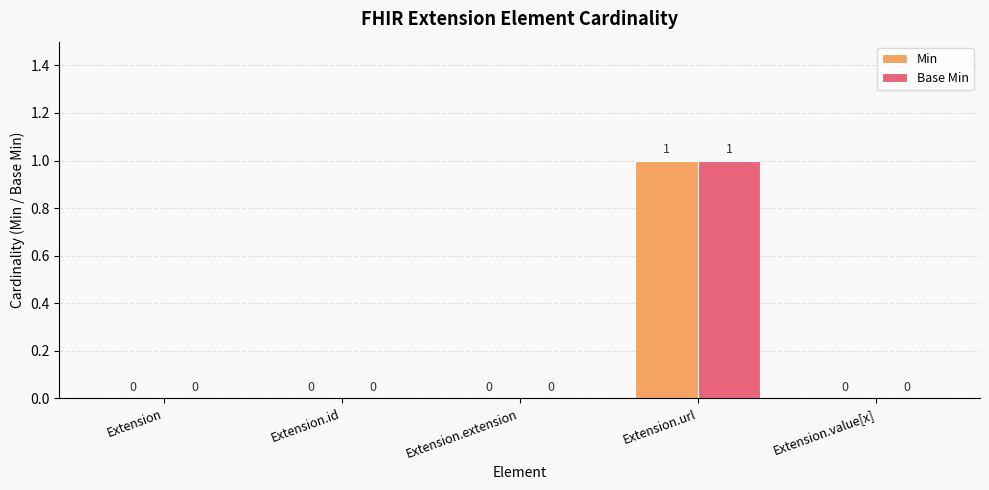

How many distinct data groups are displayed?

2